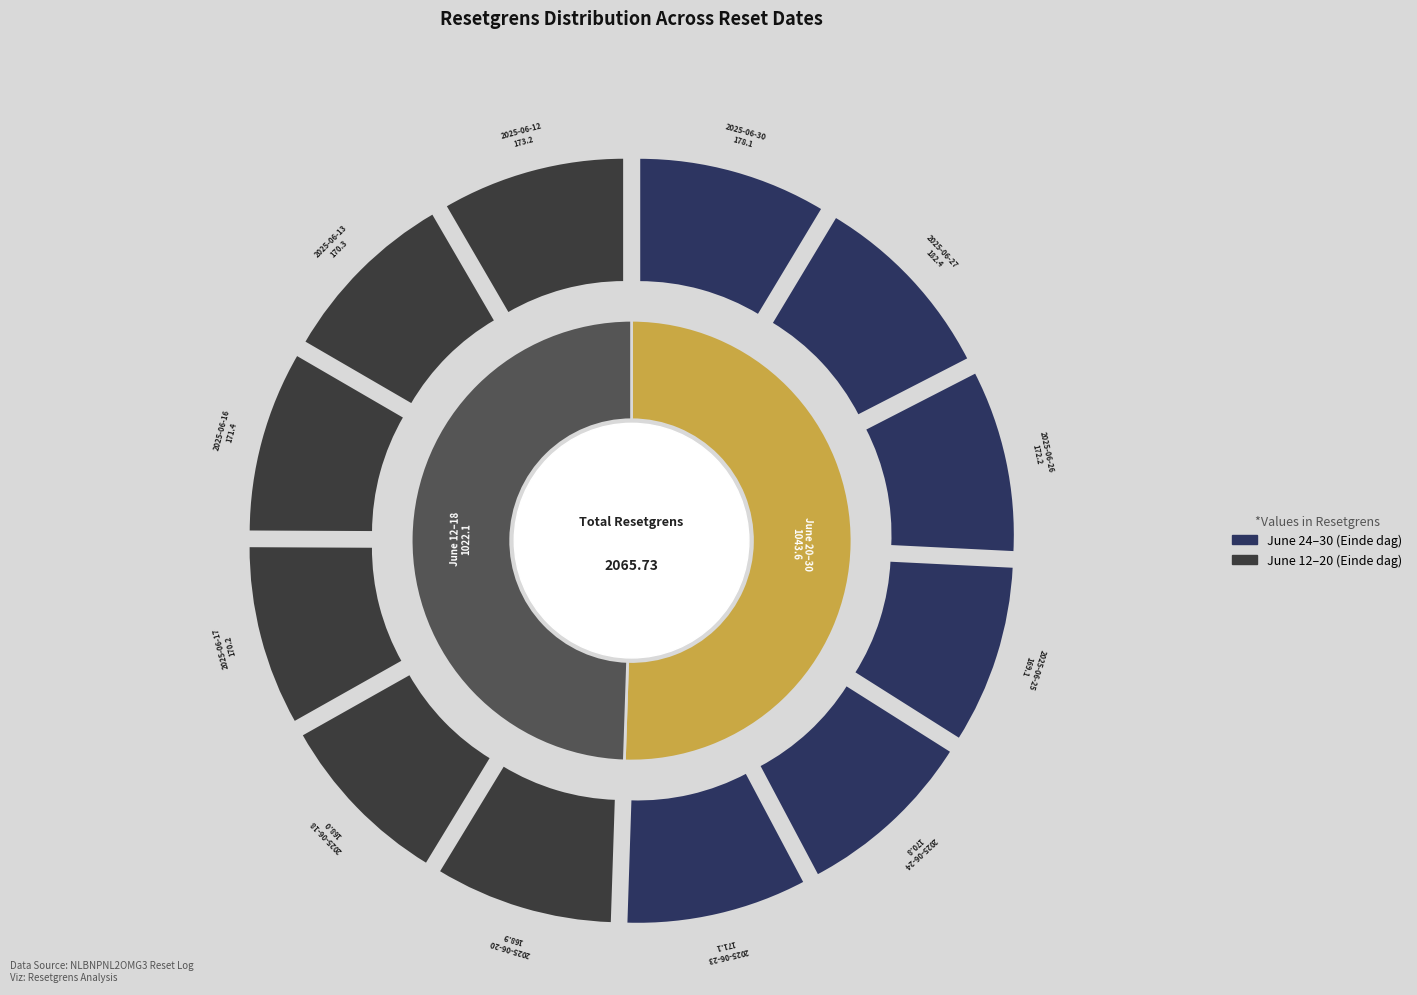

How much of the chart is everything except 2025-06-12?

91.6%